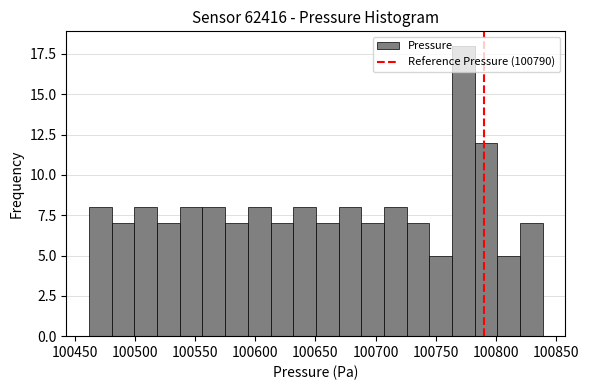

Read against the x-axis, roughly where is the centre of the tallest bar?

100775